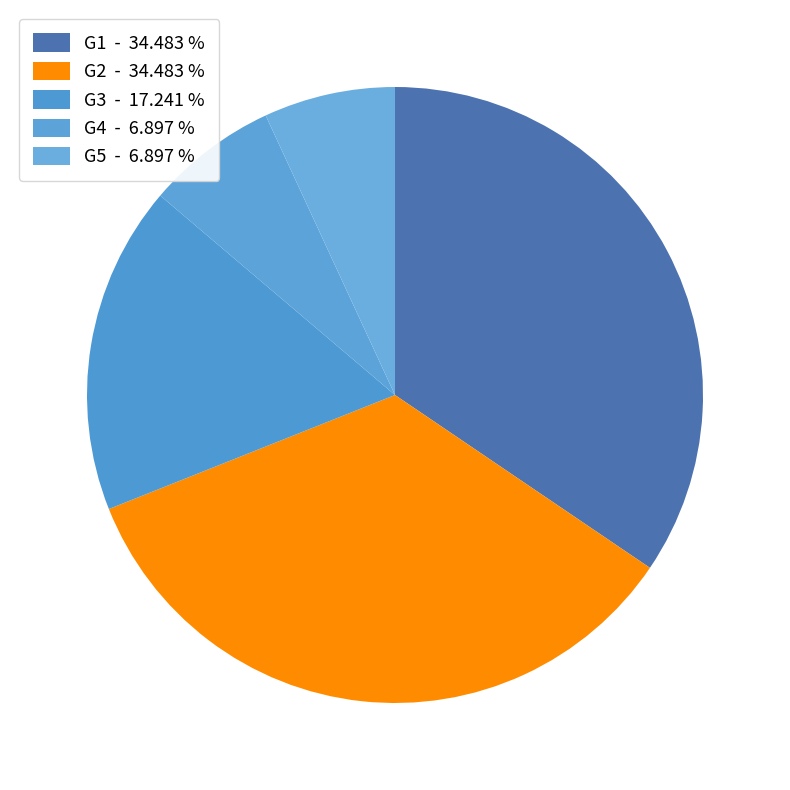

How many segments does this pie chart have?

5